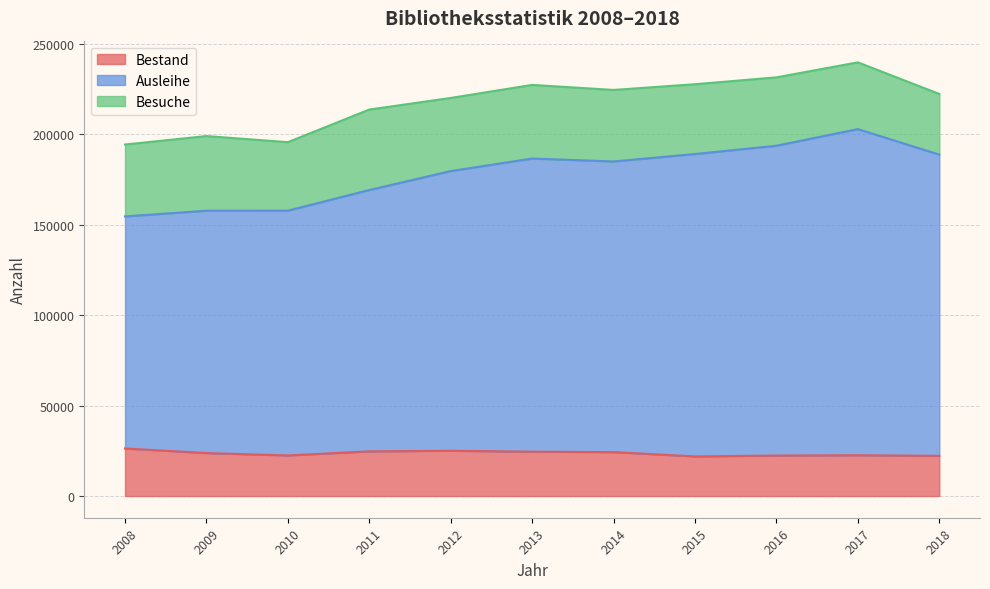

What is the difference between the maximum and minimum values in the Bestand series?

4392